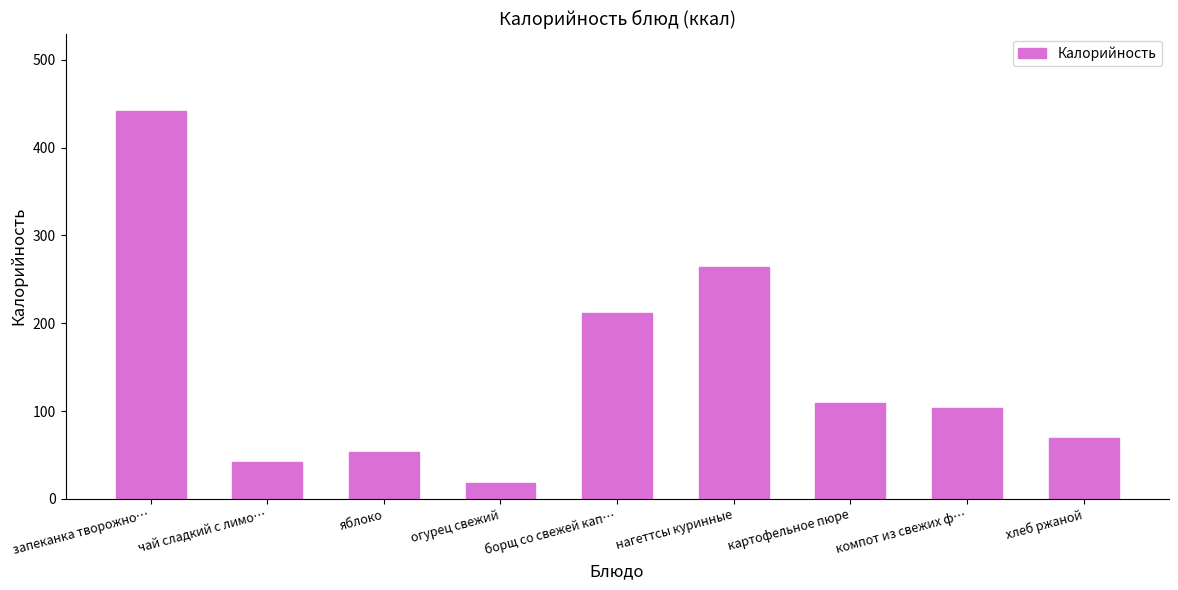

What is the change in value from яблоко to огурец свежий?

-35.2